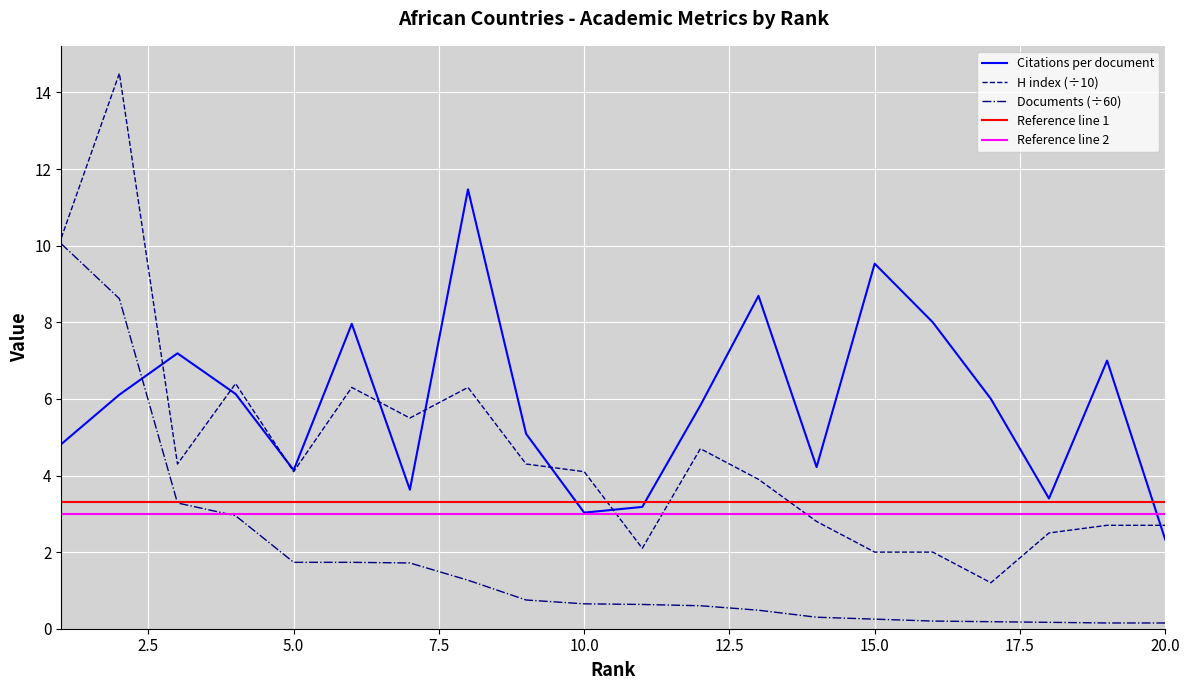

Is it true that Documents equals 0.8 at 9?

True